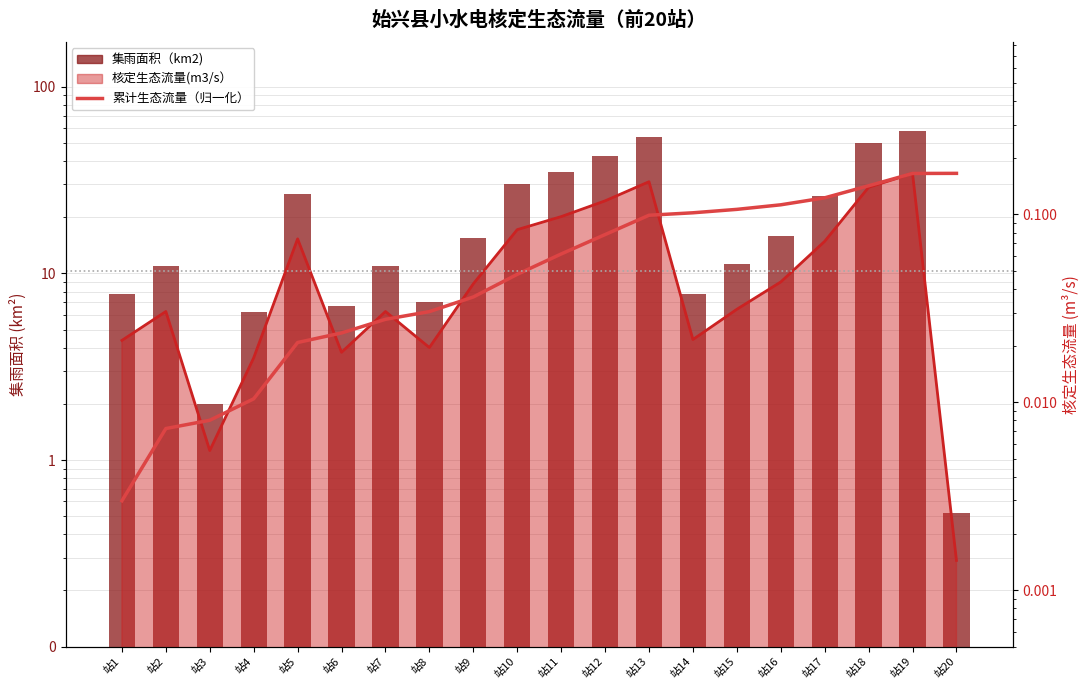

Rank the categories by 集雨面积（km2) value from lowest to highest.

站20, 站3, 站4, 站6, 站8, 站1, 站14, 站2, 站7, 站15, 站9, 站16, 站17, 站5, 站10, 站11, 站12, 站18, 站13, 站19